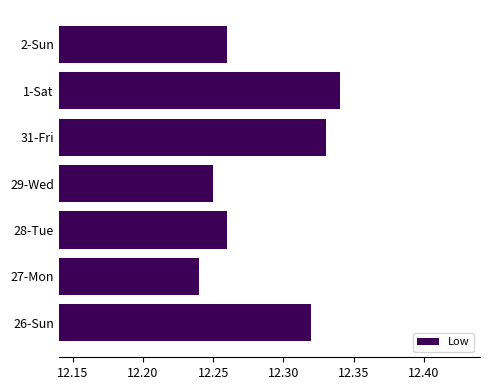

True or false: the data shows 4.7 at 26-Sun.

False